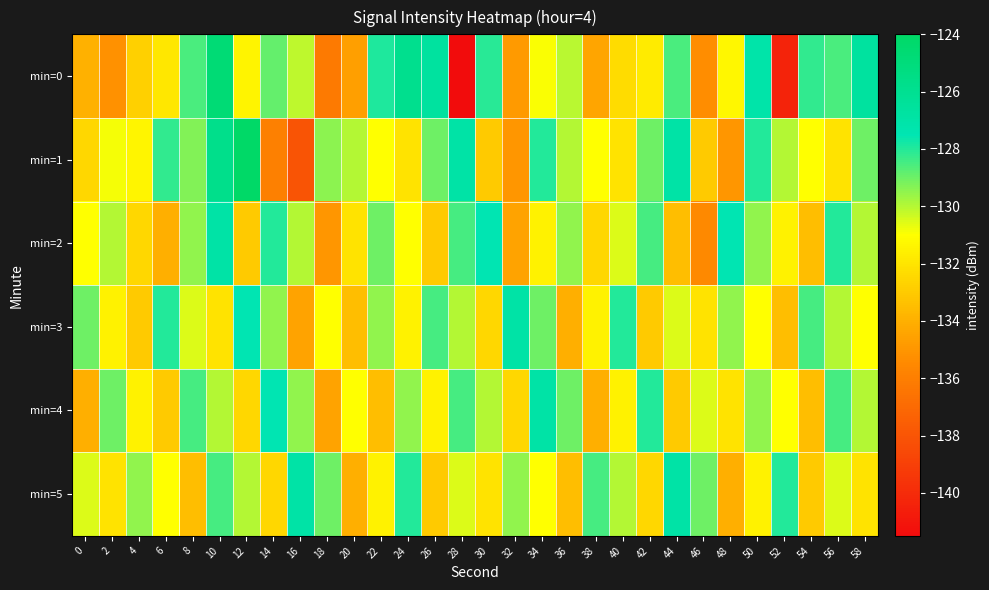

Which label corresponds to the smallest value in the chart?

28